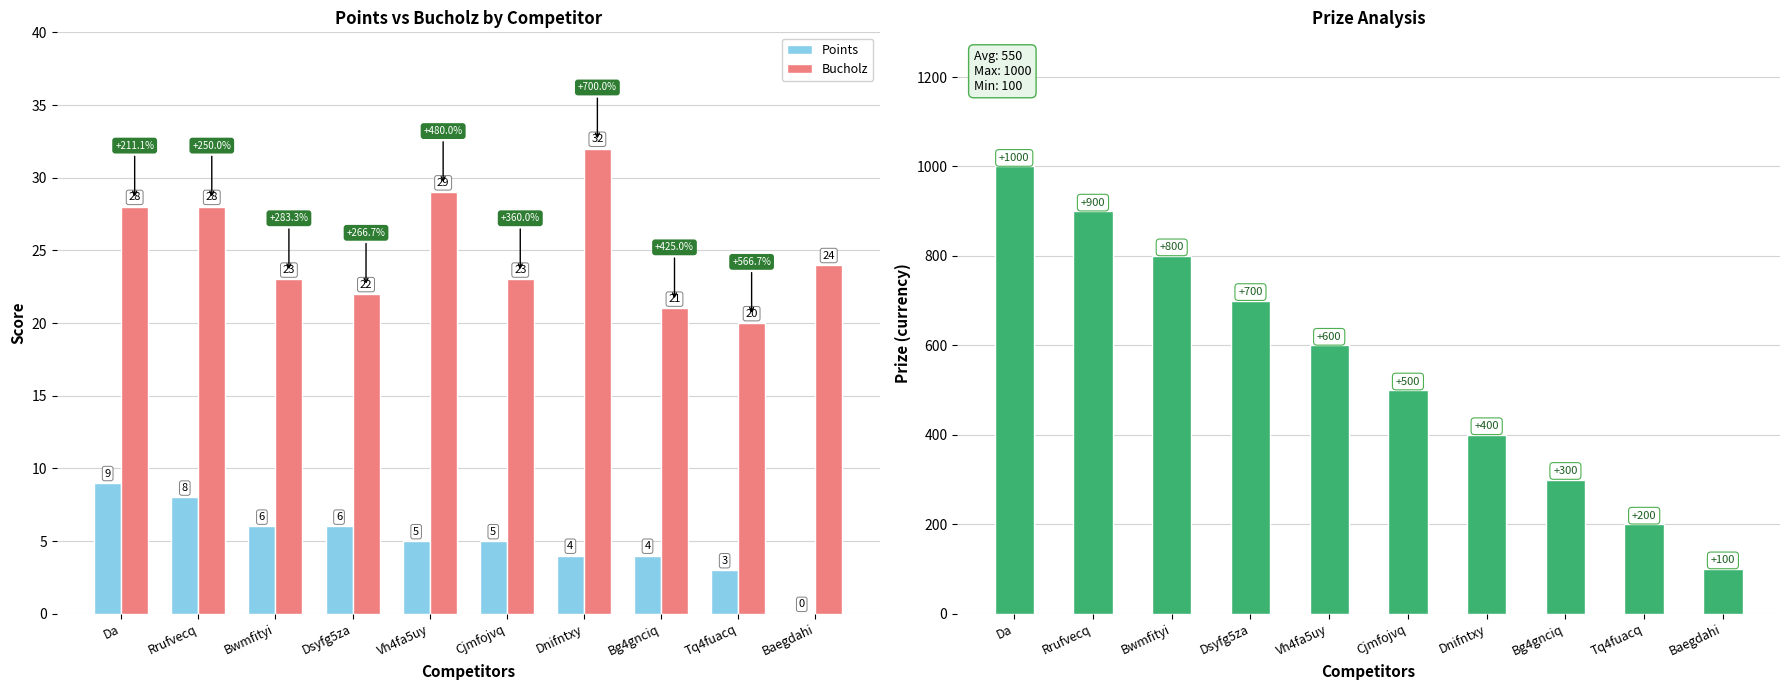

What is the average value of the Points series?

5